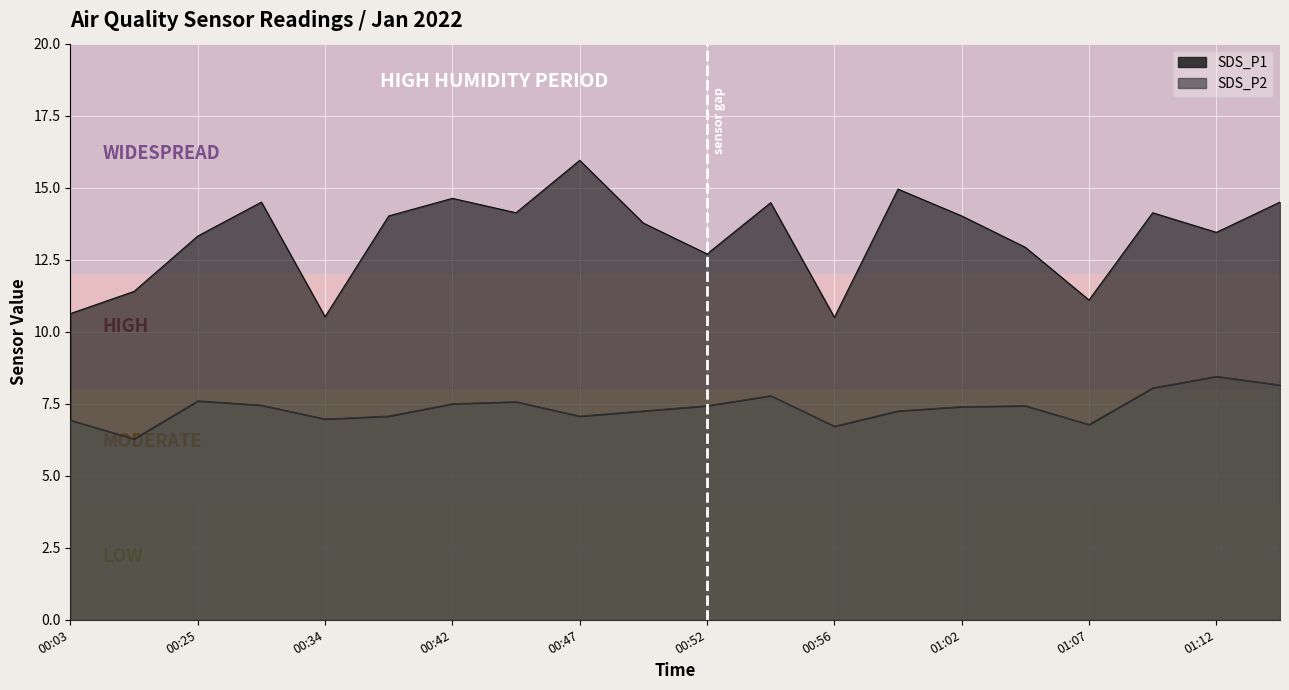

What is the minimum value for SDS_P2?

6.3